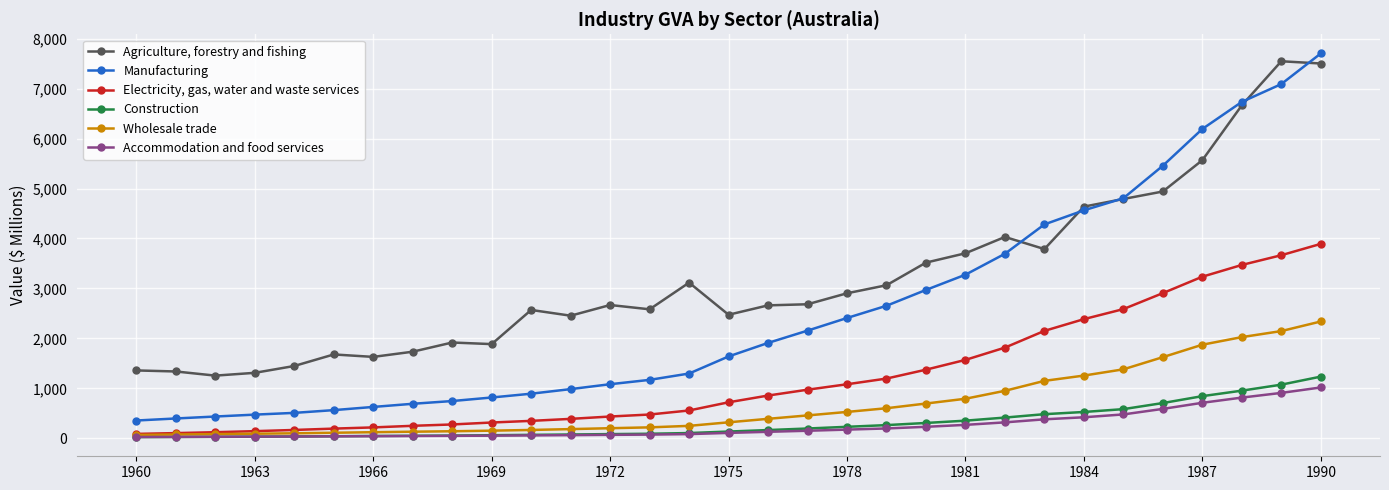

Which series has the largest total across all categories?

Agriculture, forestry and fishing